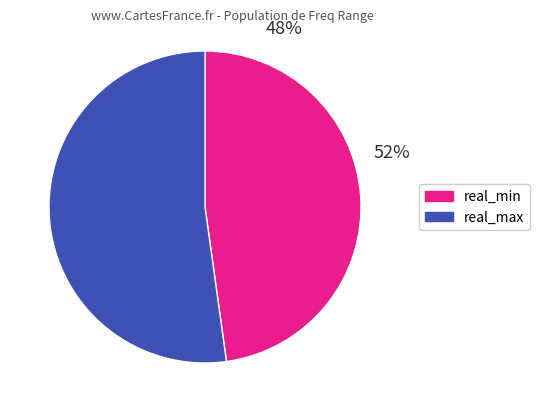

Rank the series at 24530.5 from lowest to highest value.

real_min, real_max